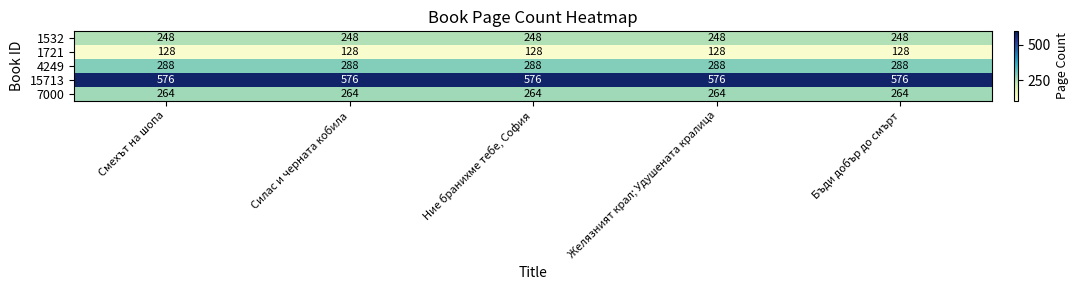

What is the average value of the 4249 series?

288